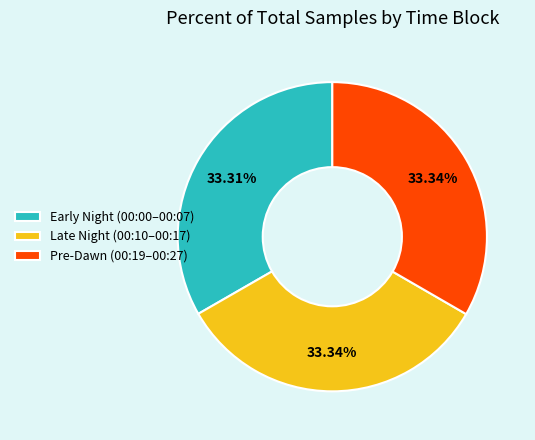

What is the ratio of the value at Pre-Dawn (00:19–00:27) to the value at Early Night (00:00–00:07)?

1.0